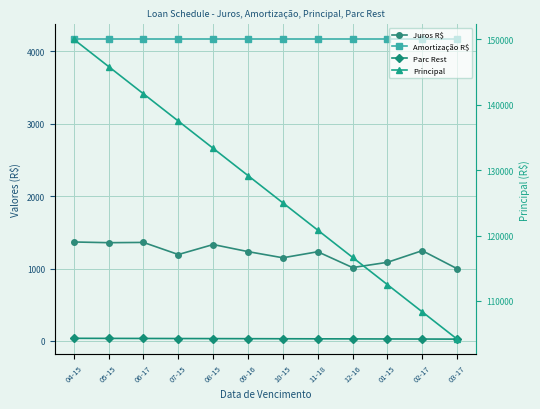

List the labels in order of Juros R$ value, largest first.

04-15, 06-17, 05-15, 08-15, 02-17, 09-16, 11-18, 07-15, 10-15, 01-15, 12-16, 03-17